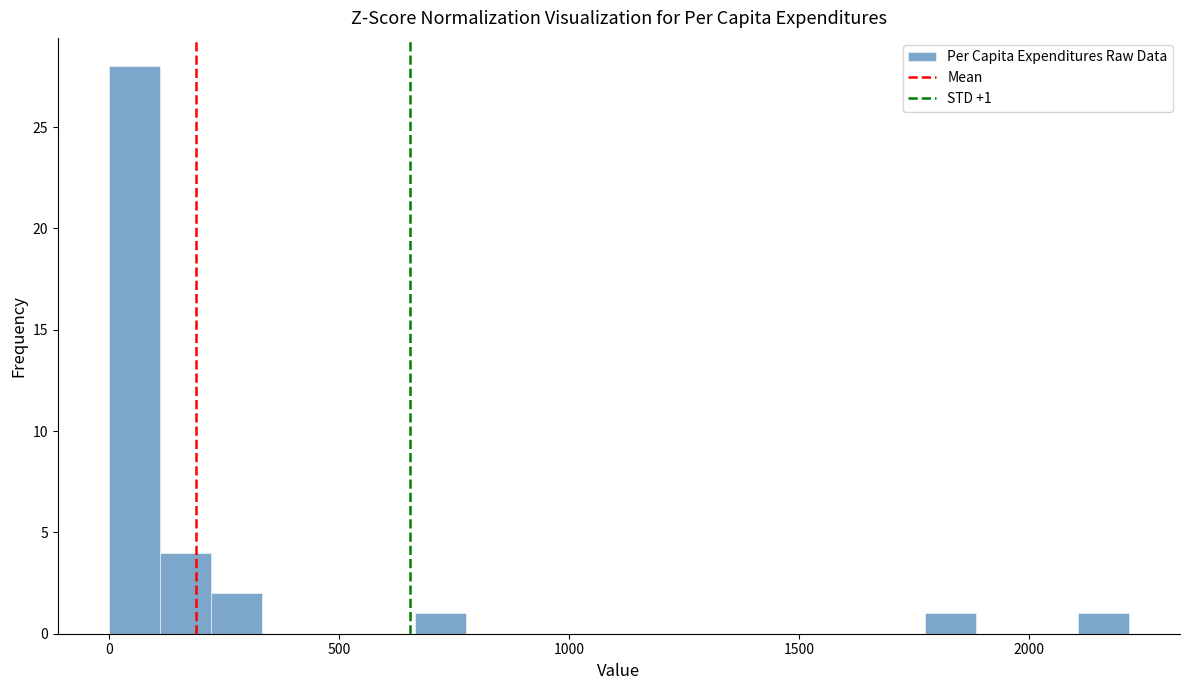

Read against the x-axis, roughly where is the centre of the tallest bar?

50